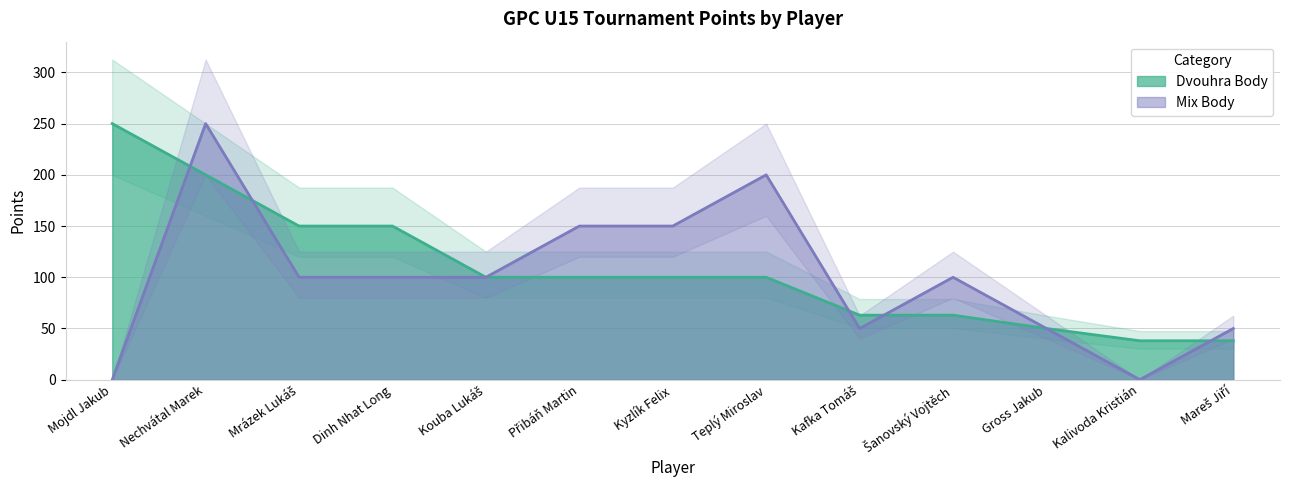

What is the greatest value displayed?

250